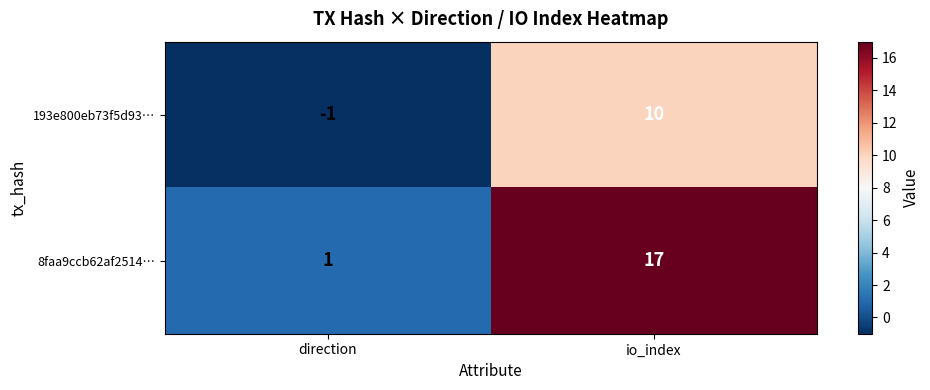

Reading left to right, transcribe all the data shown in this chart.

193e800eb73f5d93…: -1	10
8faa9ccb62af2514…: 1	17